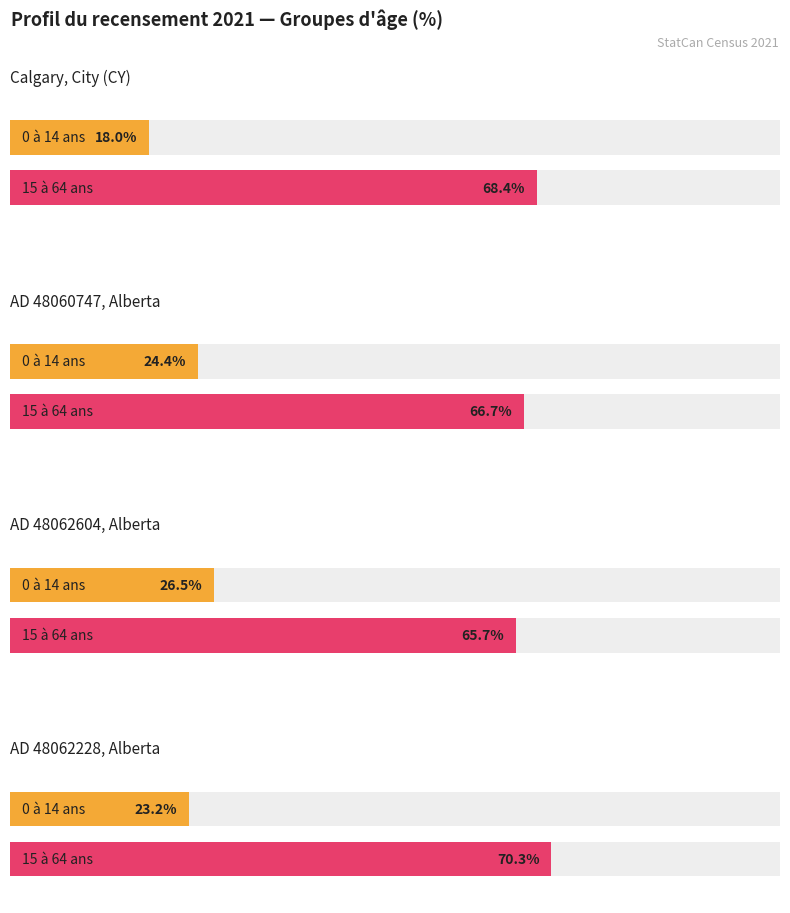

What is the greatest value displayed?

70.3